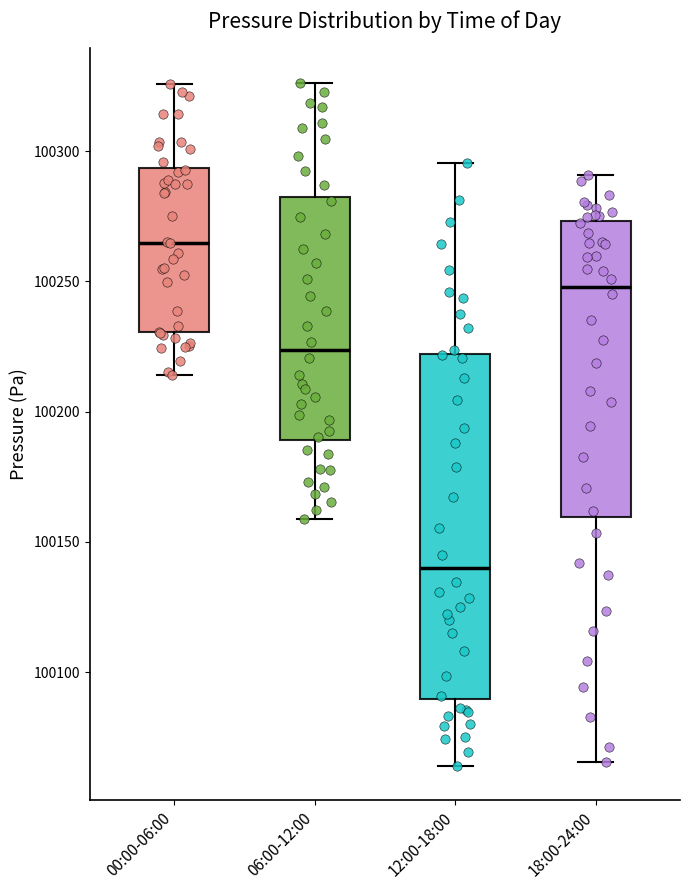

Which box's median line is the highest?

00:00-06:00